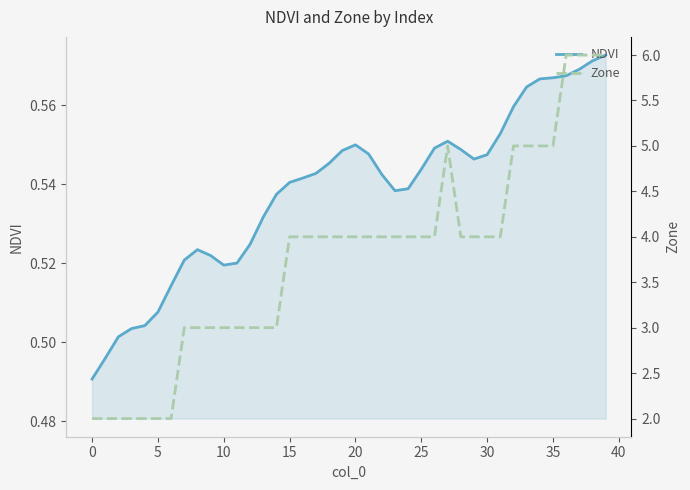

At 11, list the series in order from smallest to largest.

NDVI, Zone